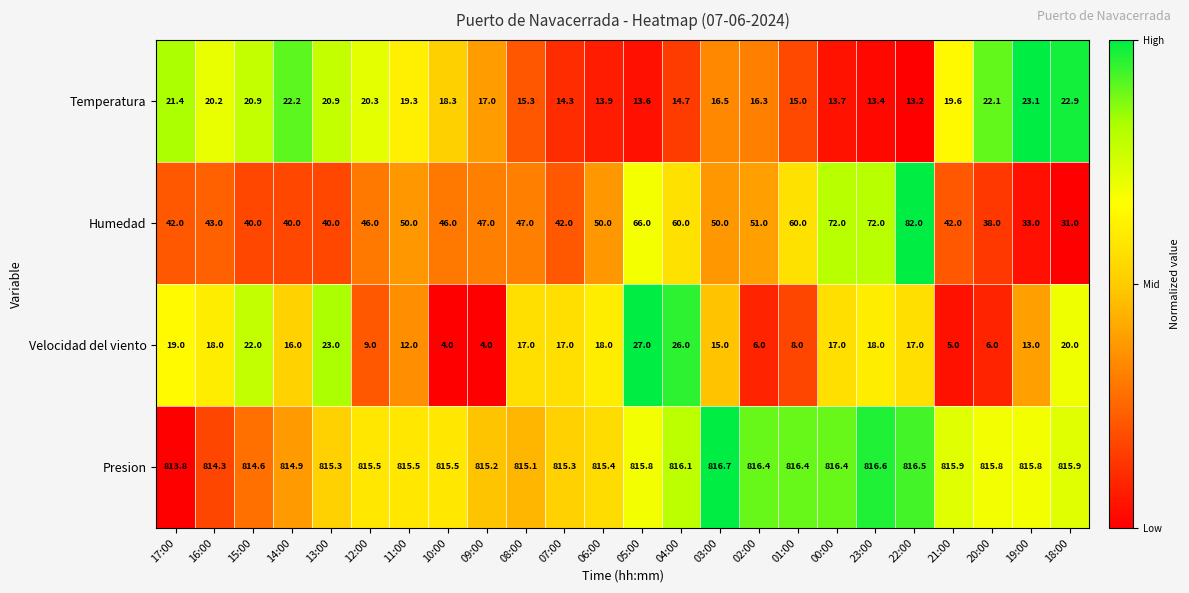

True or false: Presion has a value of 1427.5 at 19:00.

False